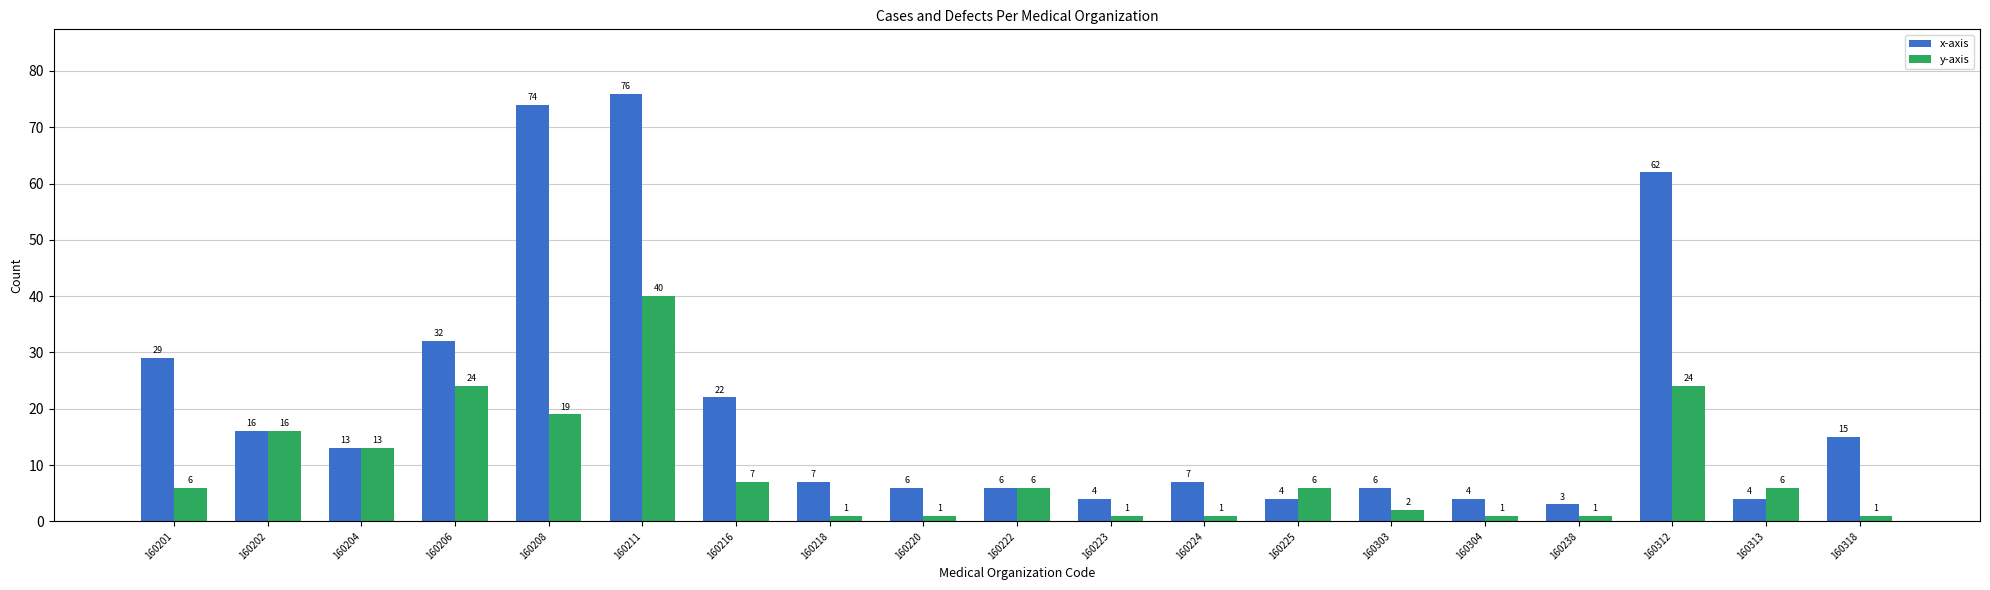

What is the difference between the highest and lowest values at 160201?

23